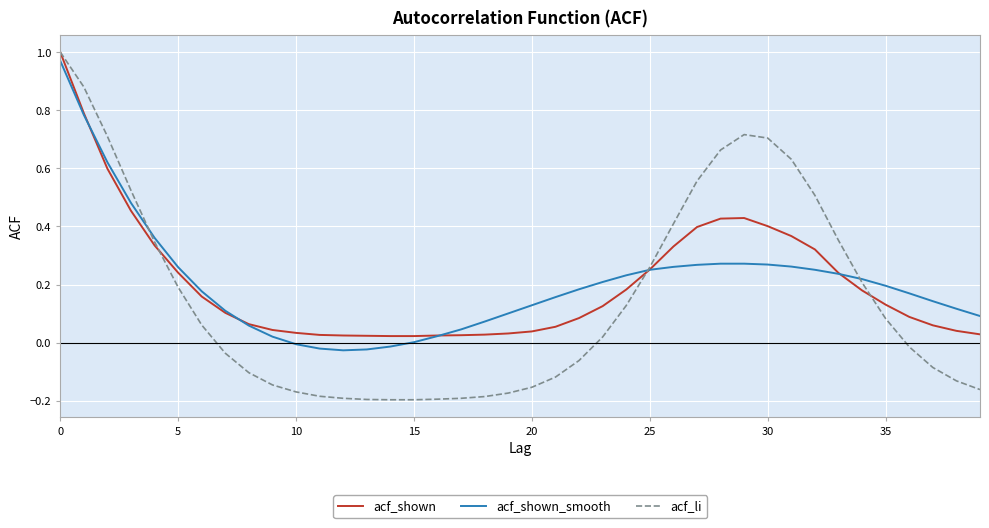

Which series has the widest spread of values?

acf_li